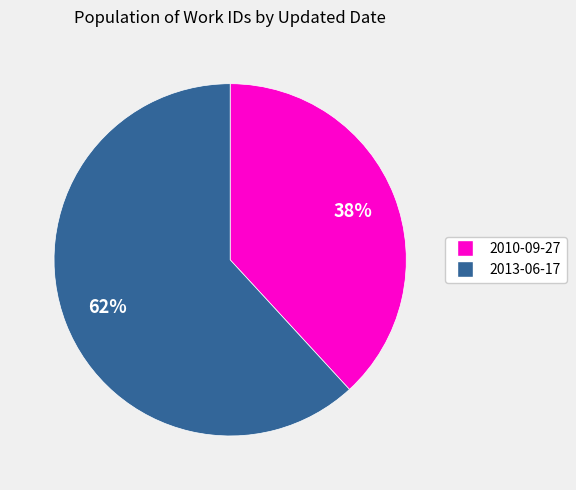

To the nearest percent, what portion does 2010-09-27 represent?

38%